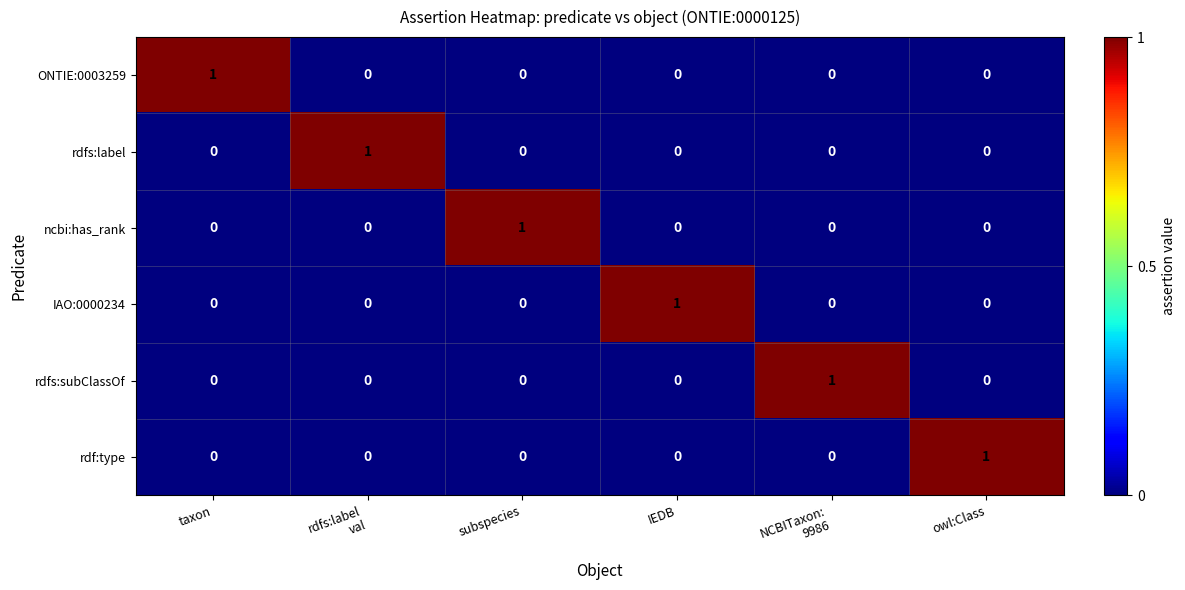

Which category has the highest value in the IAO:0000234 series?

IEDB